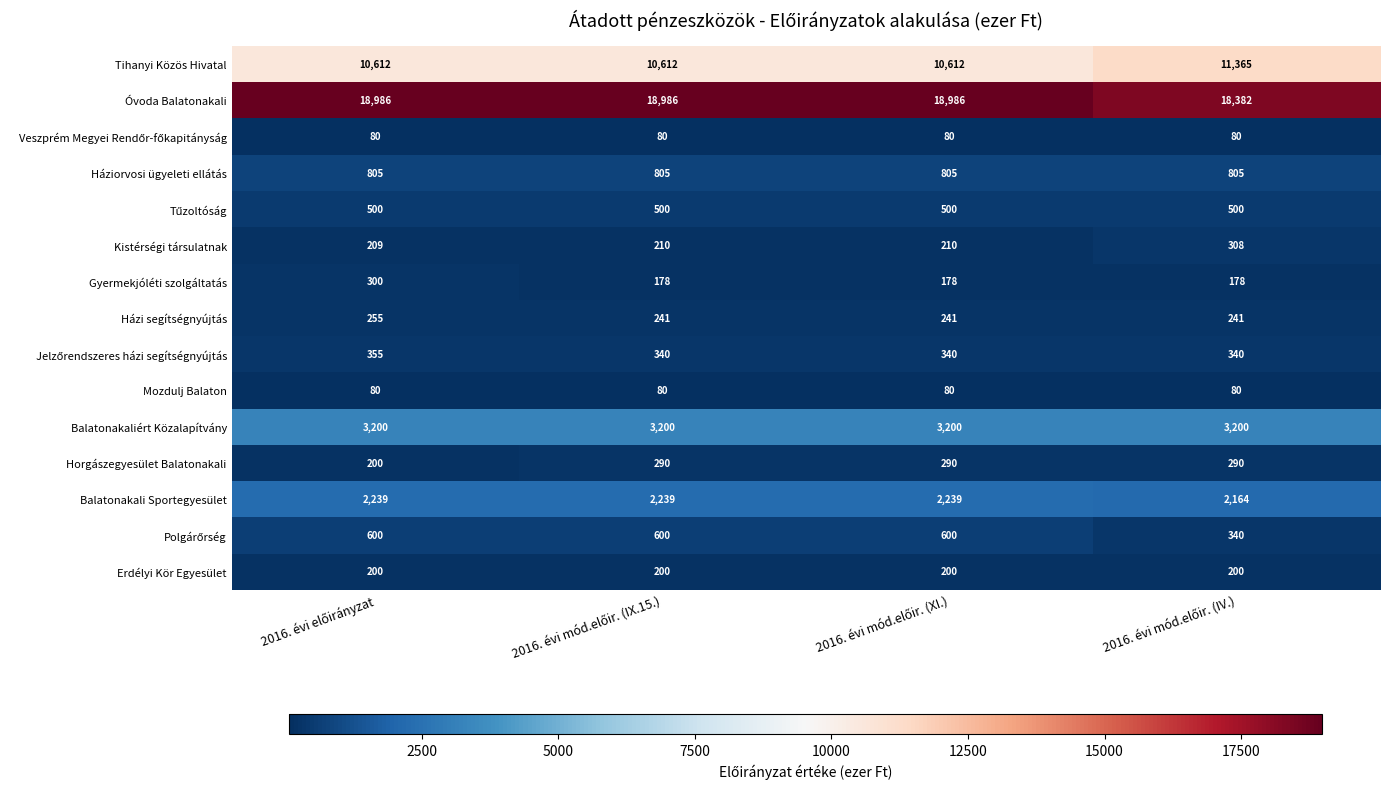

What is the greatest value displayed?

18986